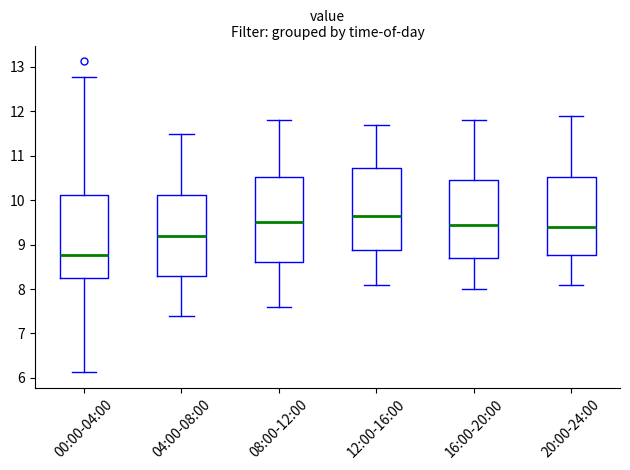

Where does the upper whisker of the box for 20:00-24:00 end on the y-axis? The values are not printed on the chart, so give them approximately, as read against the axis.

11.9